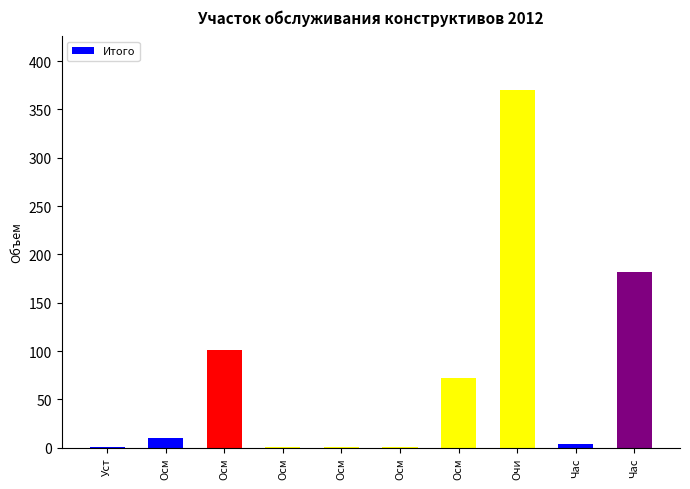

Are the bars horizontal?

No